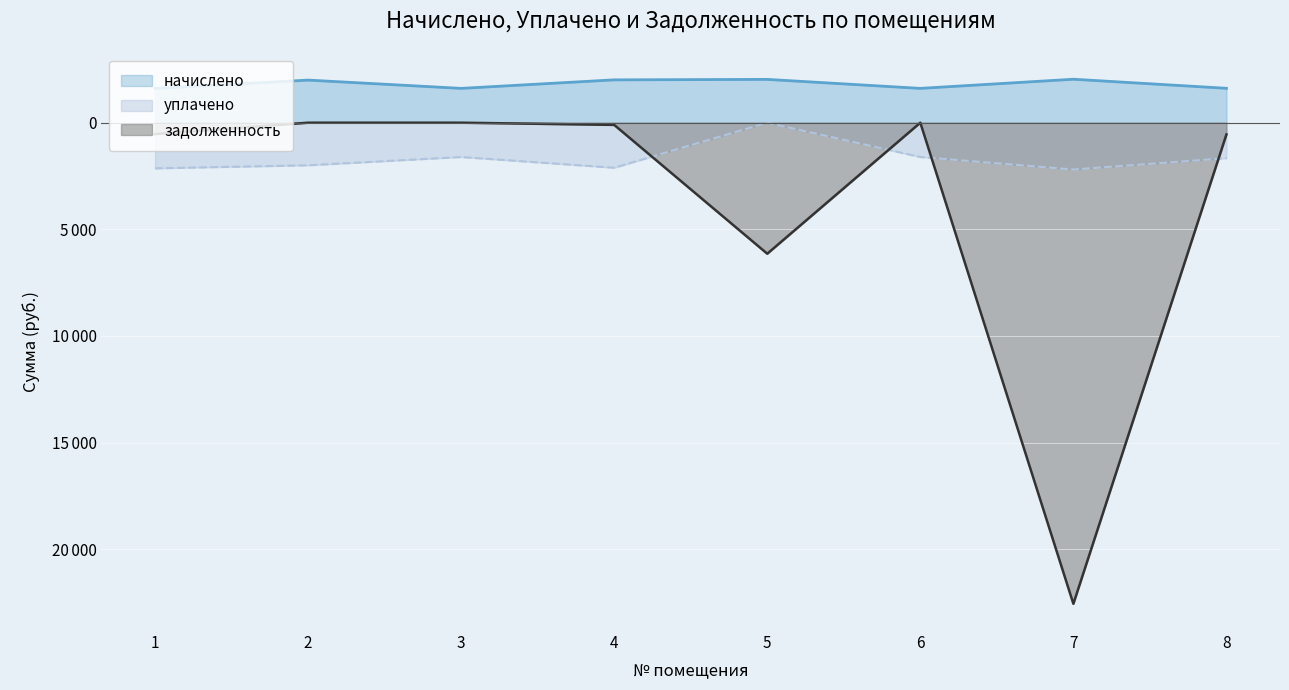

How many values in задолженность are below zero?

5